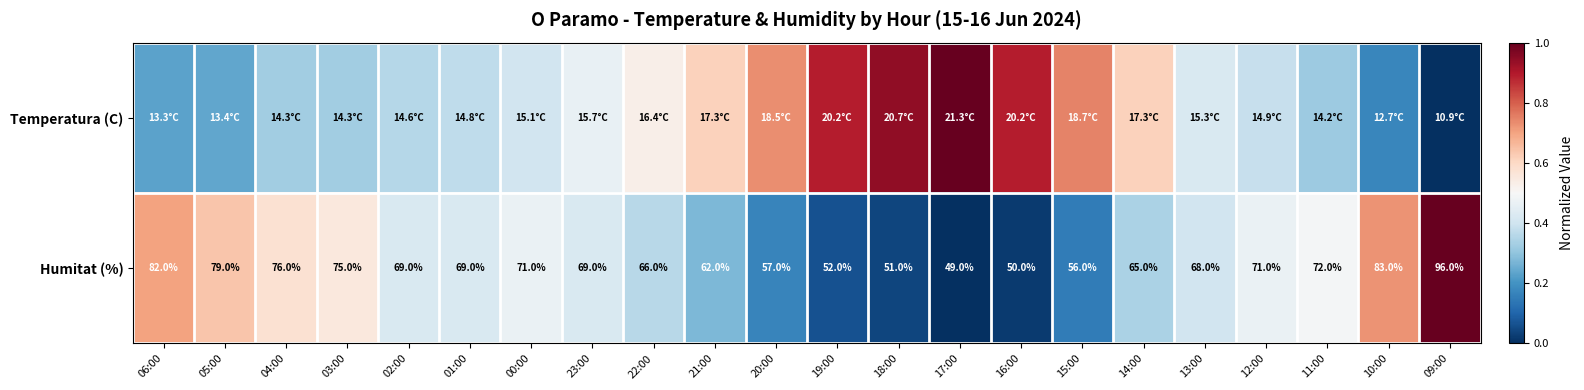

Rank the series by their average value, from highest to lowest.

Temperatura (C), Humitat (%)